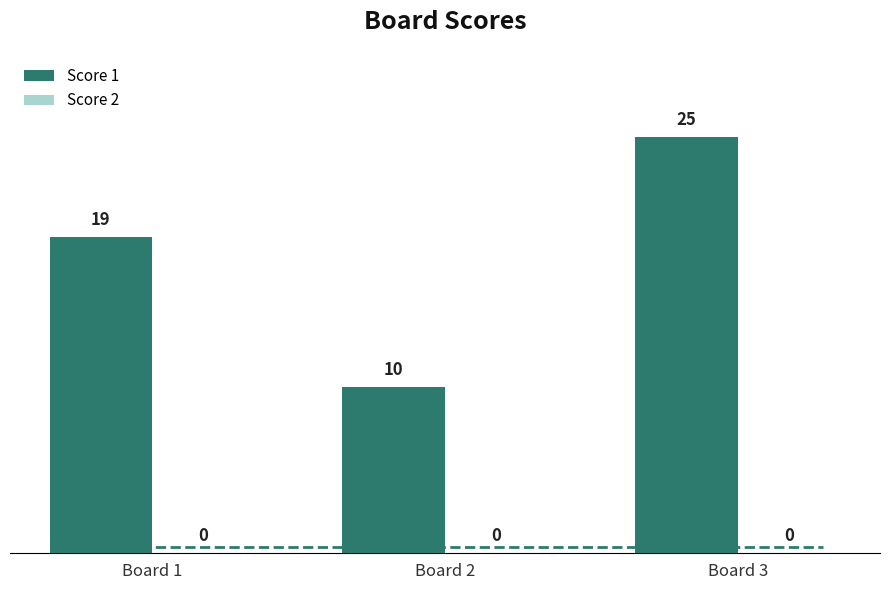

Reading left to right, extract all data points from this chart.

19	10	25